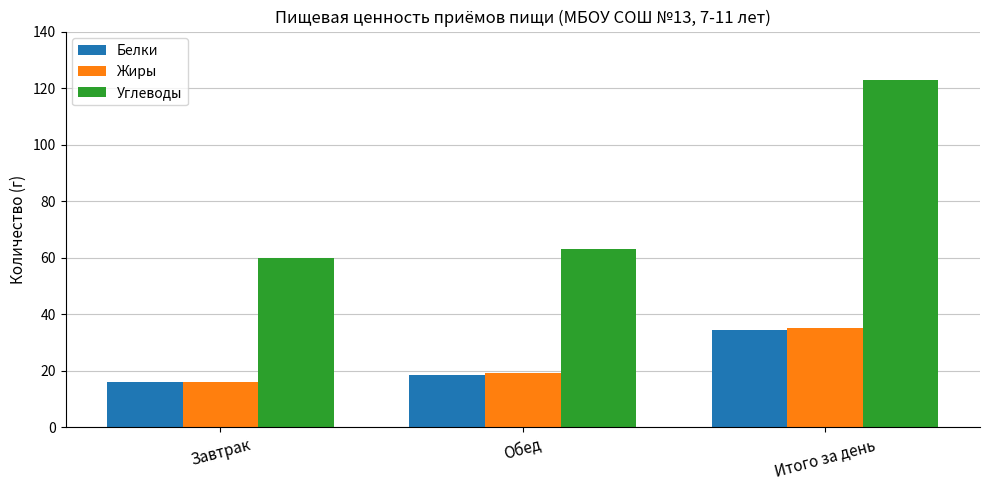

What is the maximum value shown in the chart?

122.9